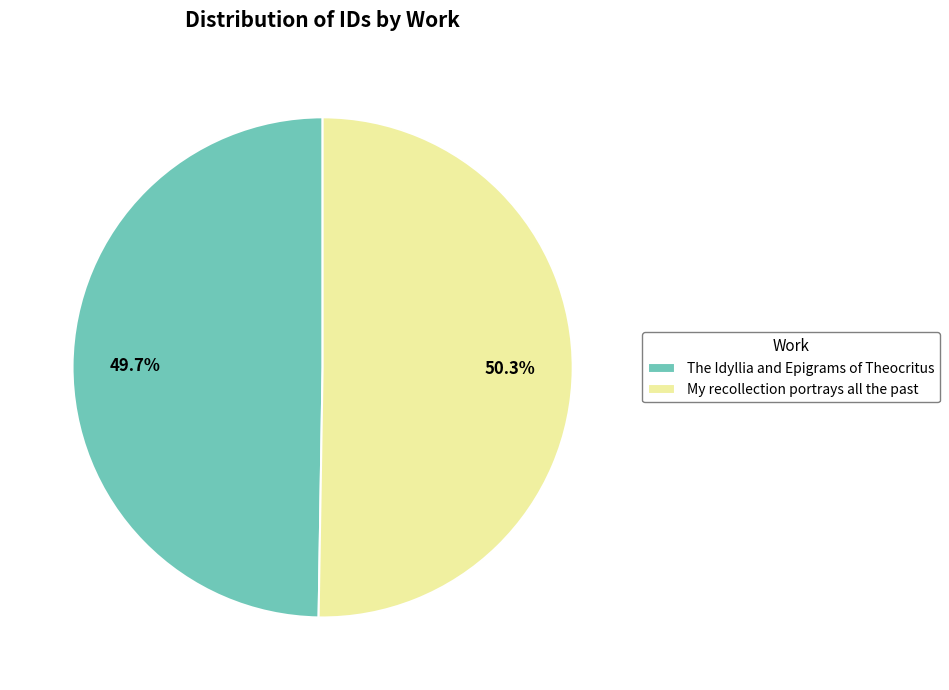

What is the majority slice?

My recollection portrays all the past